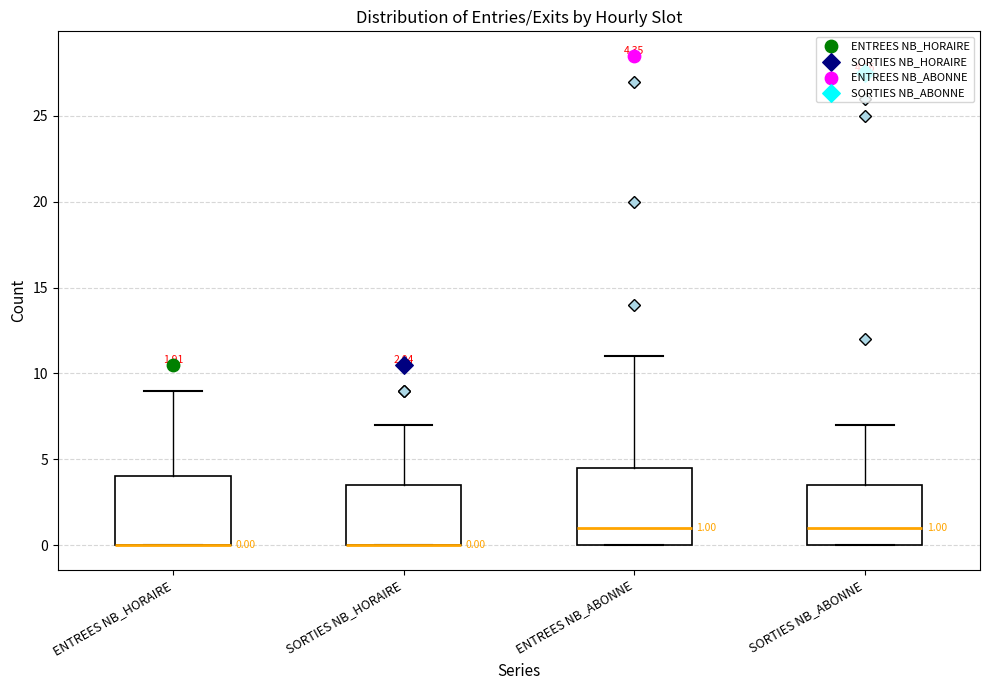

Comparing the boxes themselves (not the whiskers), which one is the tallest?

ENTREES NB_ABONNE